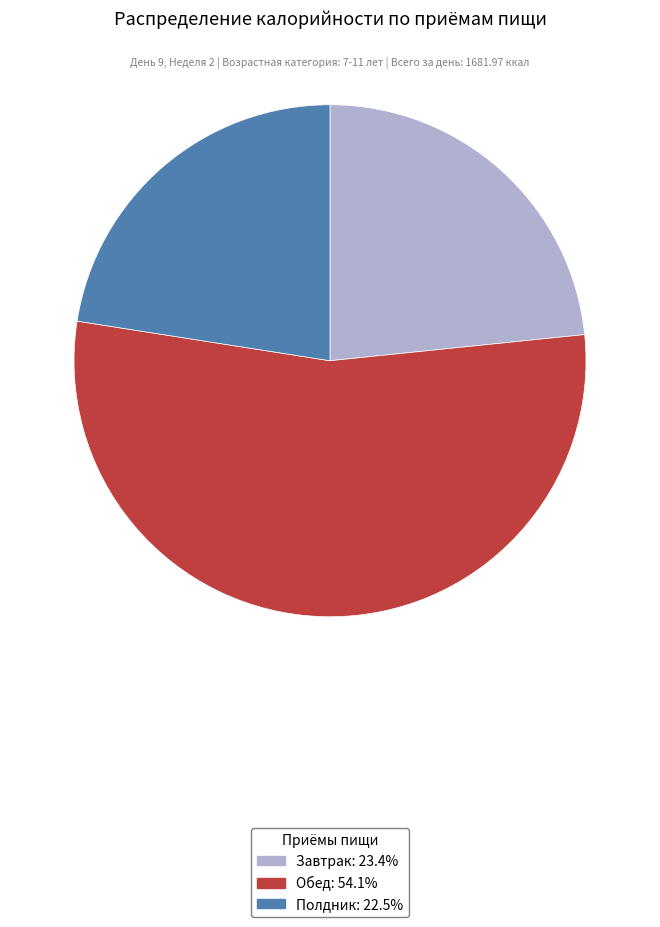

Approximately how many times larger is the value at Завтрак compared to Полдник?

1.0